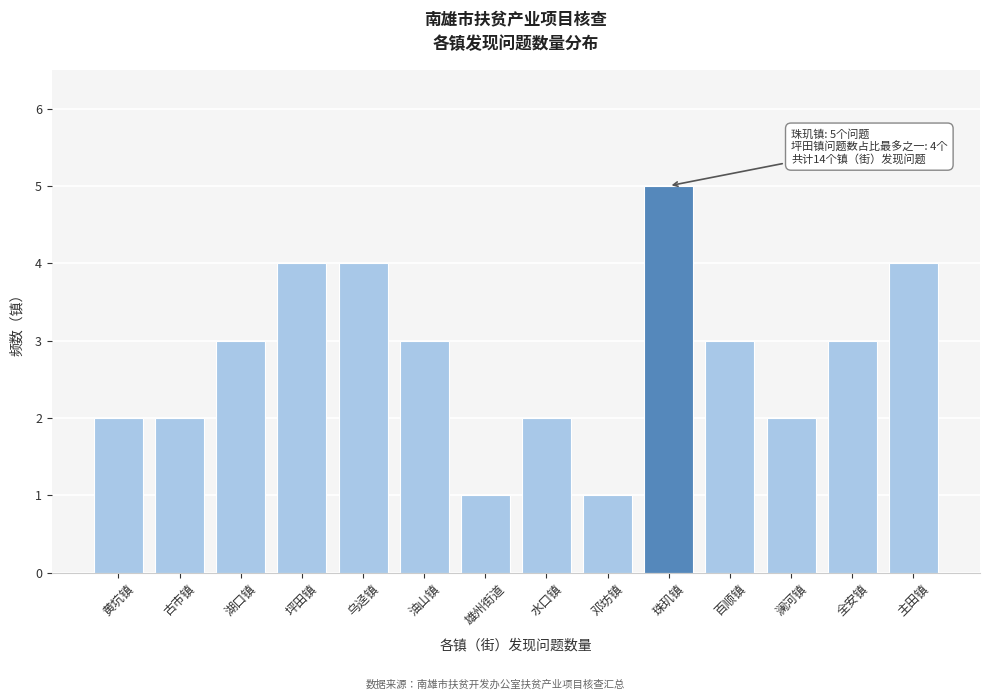

Reading right to left, transcribe all the data shown in this chart.

4	3	2	3	5	1	2	1	3	4	4	3	2	2